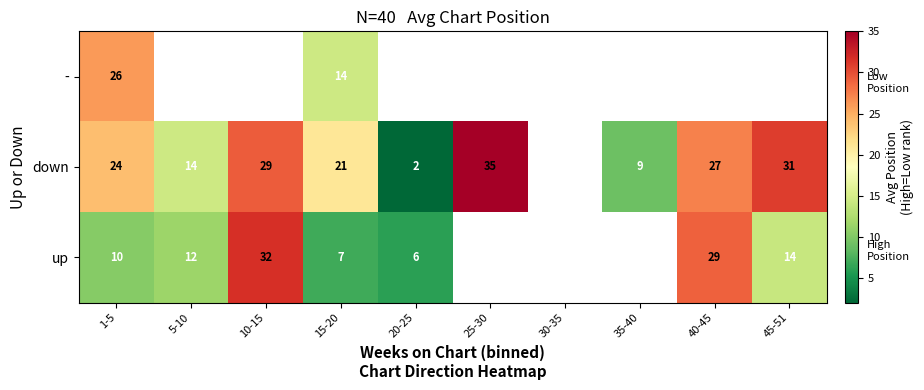

Is it true that up equals 39.0 at 40-45?

False